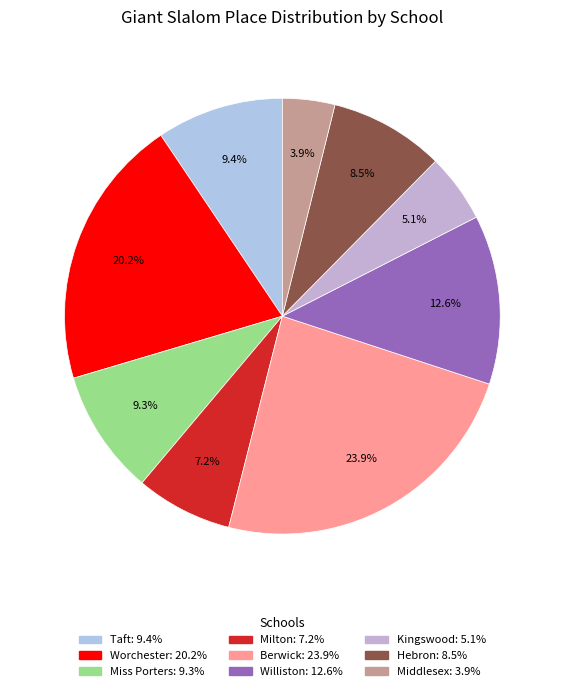

The Milton slice represents 1% of the pie. True or false?

False